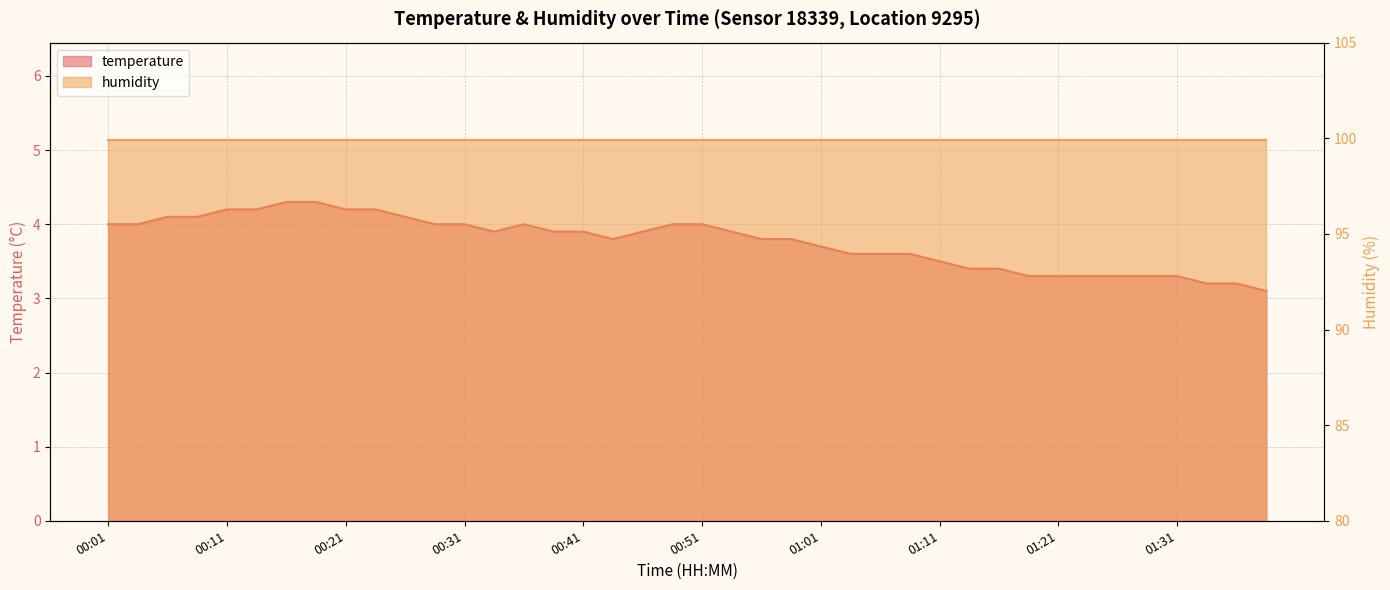

Reading right to left, what are all the values shown in this chart?

3.1	3.2	3.2	3.3	3.3	3.3	3.3	3.3	3.3	3.4	3.4	3.5	3.6	3.6	3.6	3.7	3.8	3.8	3.9	4.0	4.0	3.9	3.8	3.9	3.9	4.0	3.9	4.0	4.0	4.1	4.2	4.2	4.3	4.3	4.2	4.2	4.1	4.1	4.0	4.0